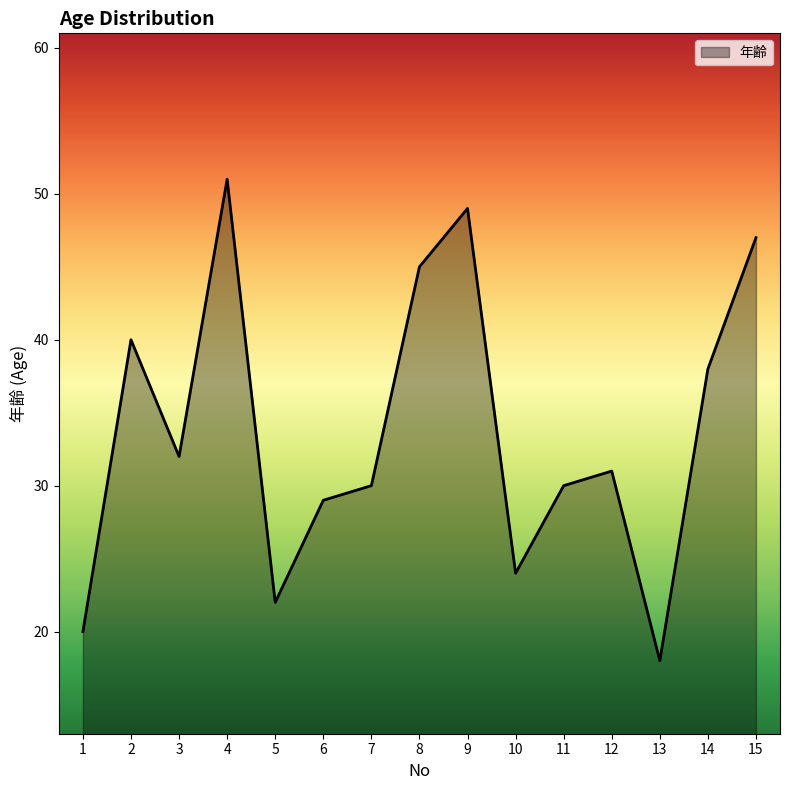

What is the ratio of the value at 15 to the value at 8?

1.0